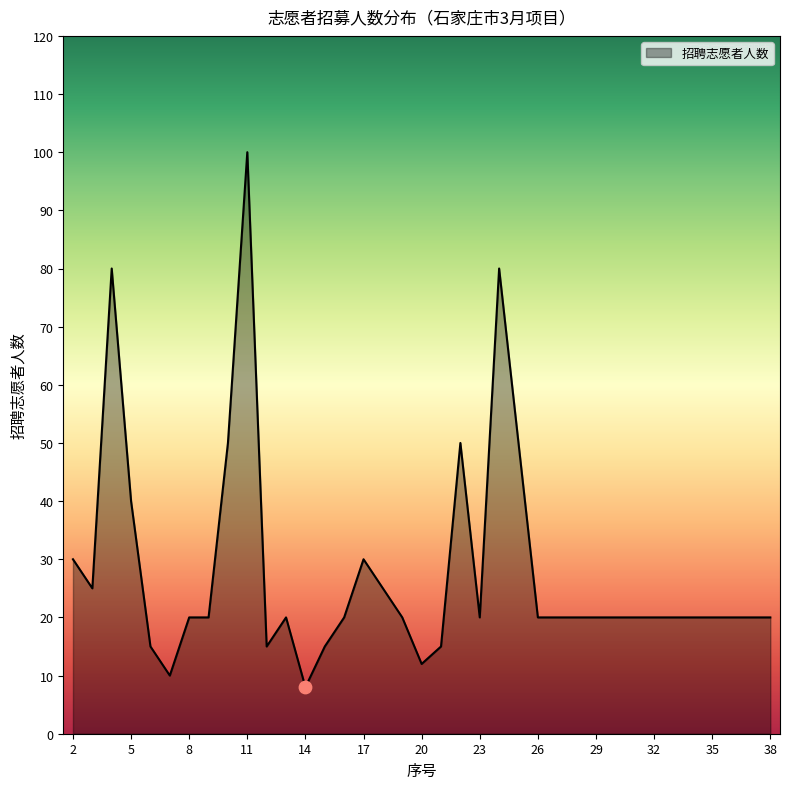

What is the difference between the maximum and minimum values?

92